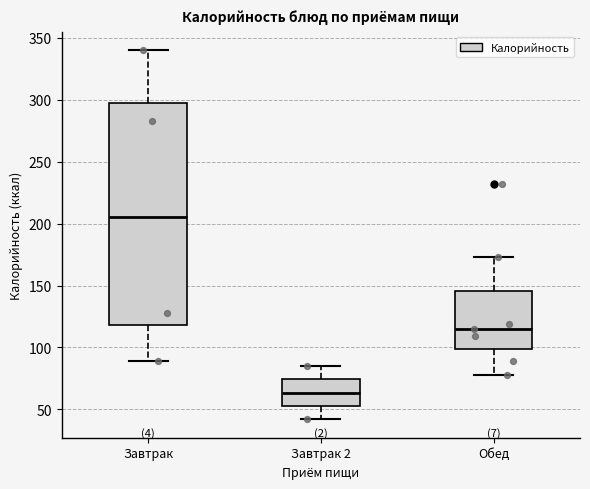

Where is the upper edge of the box for Завтрак on the y-axis? The values are not printed on the chart, so give them approximately, as read against the axis.

295